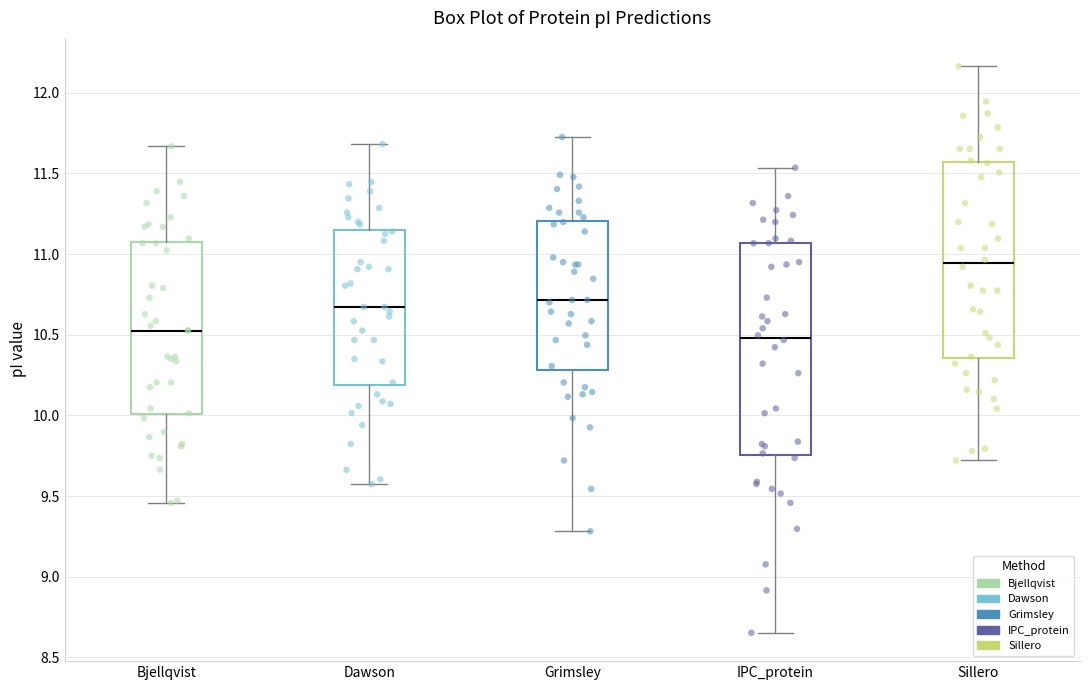

Reading left to right, read every box against the y-axis: the position of its median line, the range the box covers, and the ends of its whiskers. The values are not printed on the chart, so give them approximately, as read against the axis.

Bjellqvist: median 10.55, box 10.00 to 11.05, whiskers 9.45 to 11.65
Dawson: median 10.65, box 10.20 to 11.15, whiskers 9.60 to 11.70
Grimsley: median 10.70, box 10.30 to 11.20, whiskers 9.30 to 11.75
IPC_protein: median 10.50, box 9.75 to 11.05, whiskers 8.65 to 11.55
Sillero: median 10.95, box 10.35 to 11.55, whiskers 9.70 to 12.15